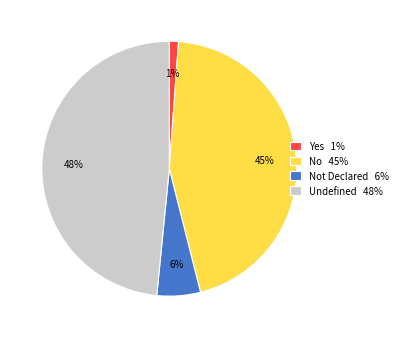

To the nearest percent, what is the combined percentage of Yes 1% and No 45%?

46%